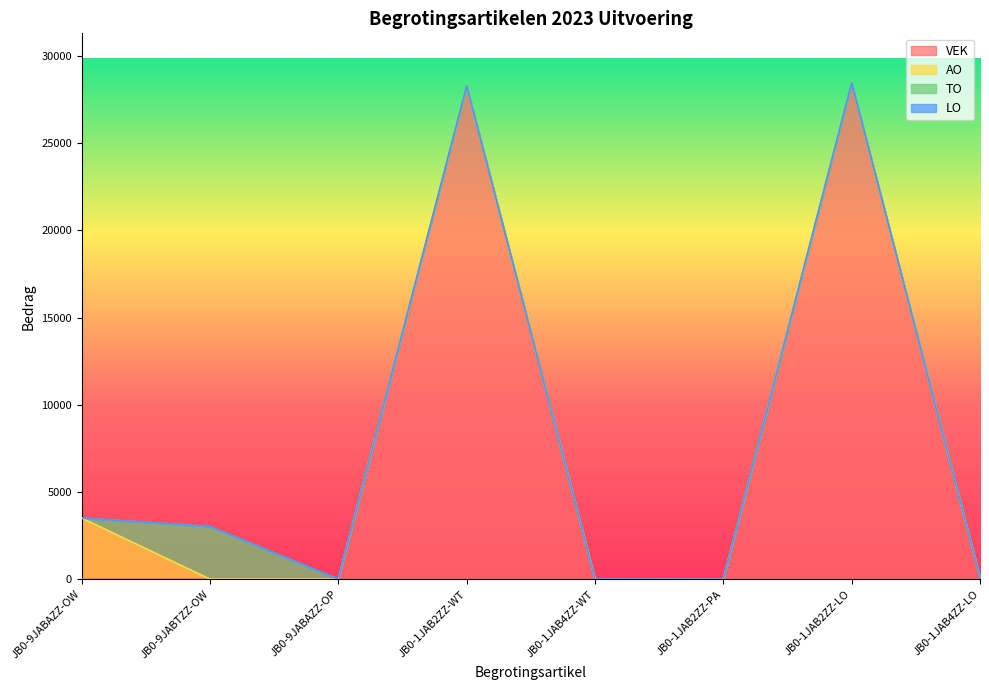

Does the chart have visible grid lines?

No